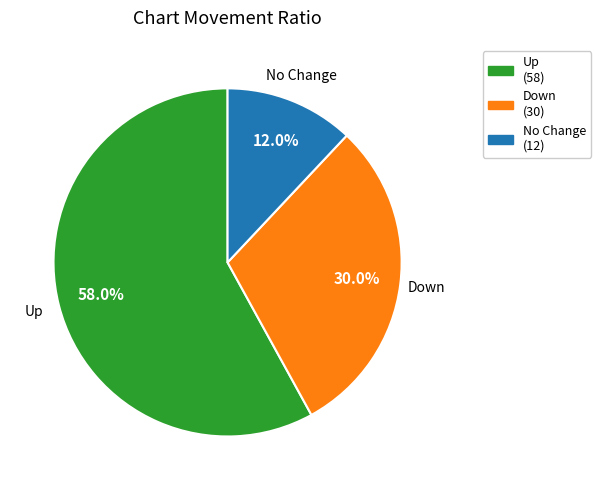

Which category has the smallest portion of the pie?

No Change